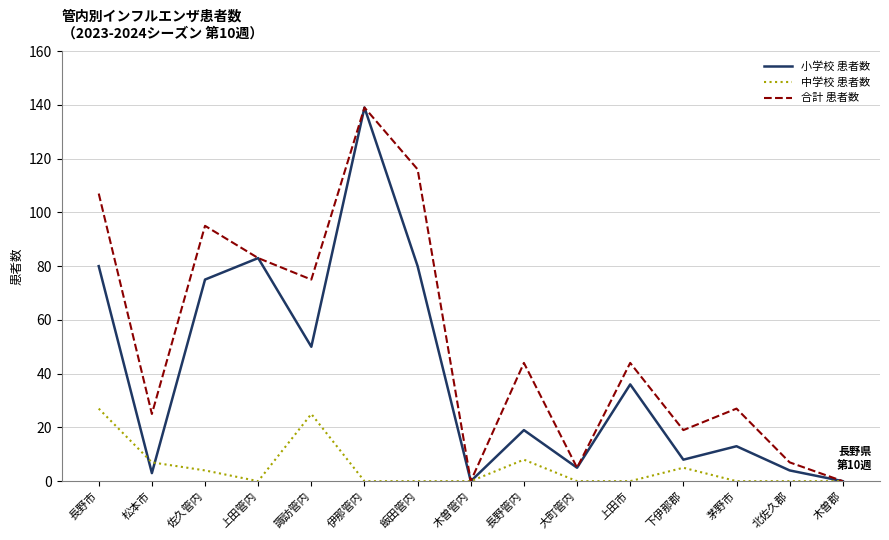

At which label does 合計 患者数 reach its peak?

伊那管内